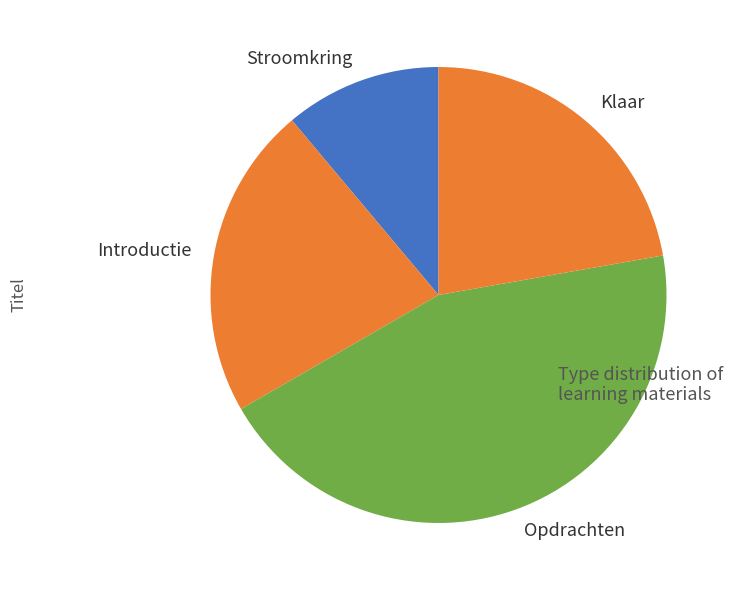

Which has a higher value, Klaar or Stroomkring?

Klaar